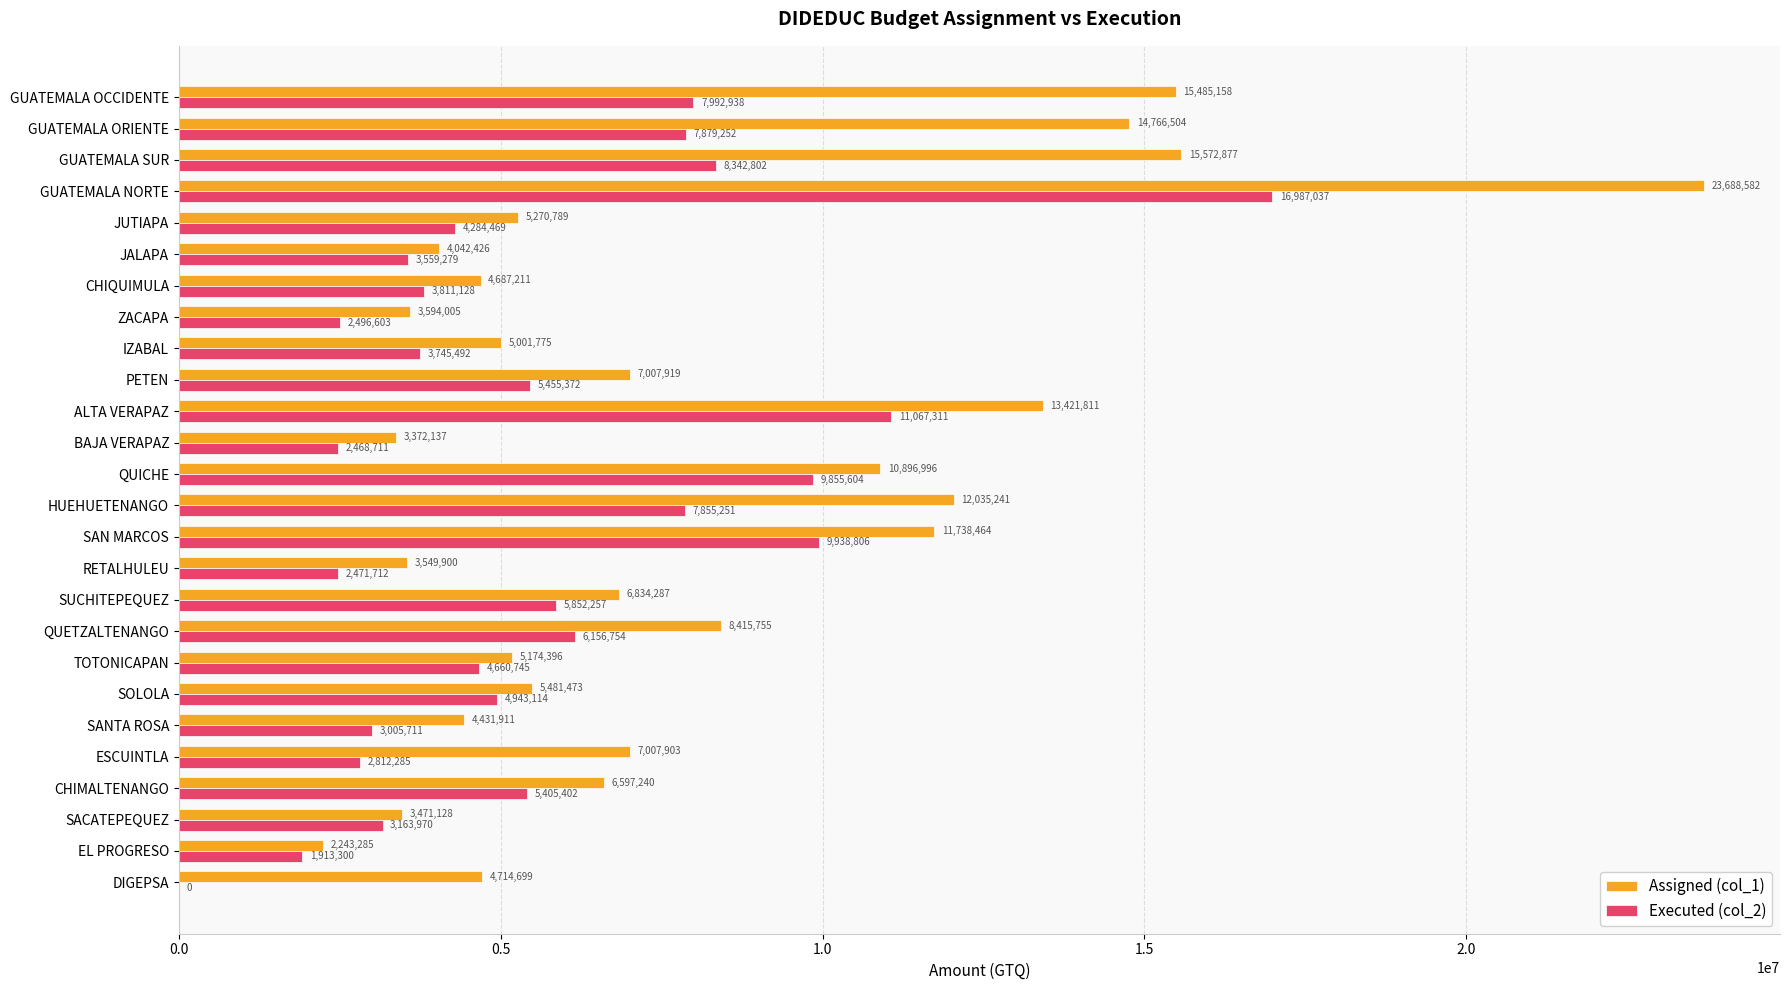

What is the highest value of the Assigned (col_1) series?

23688582.0